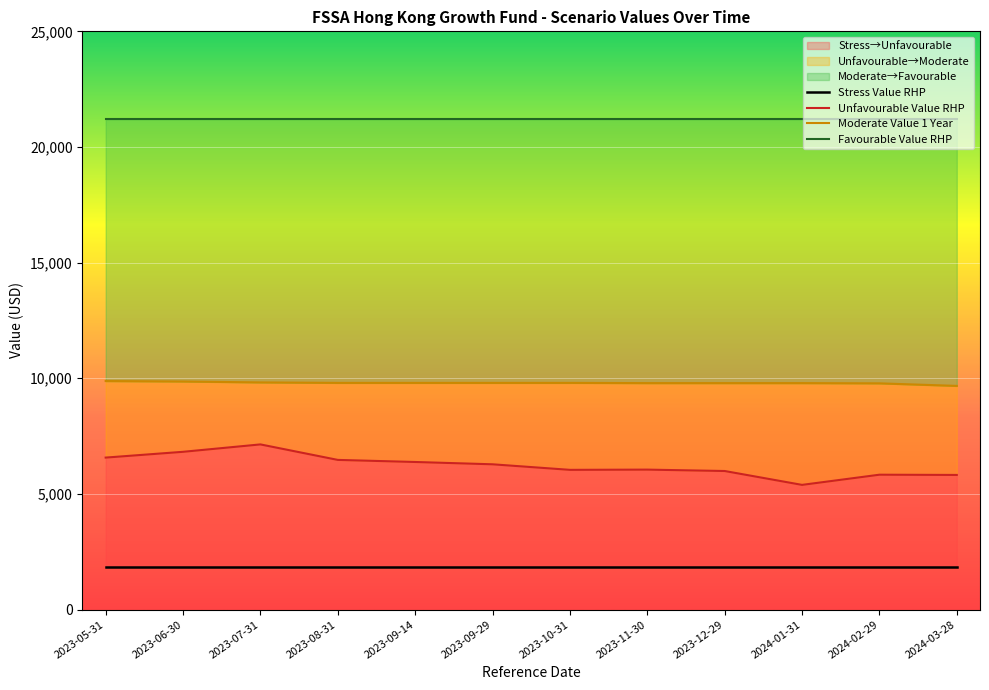

Read the Unfavourable Value RHP value at 2023-09-29.

6280.0